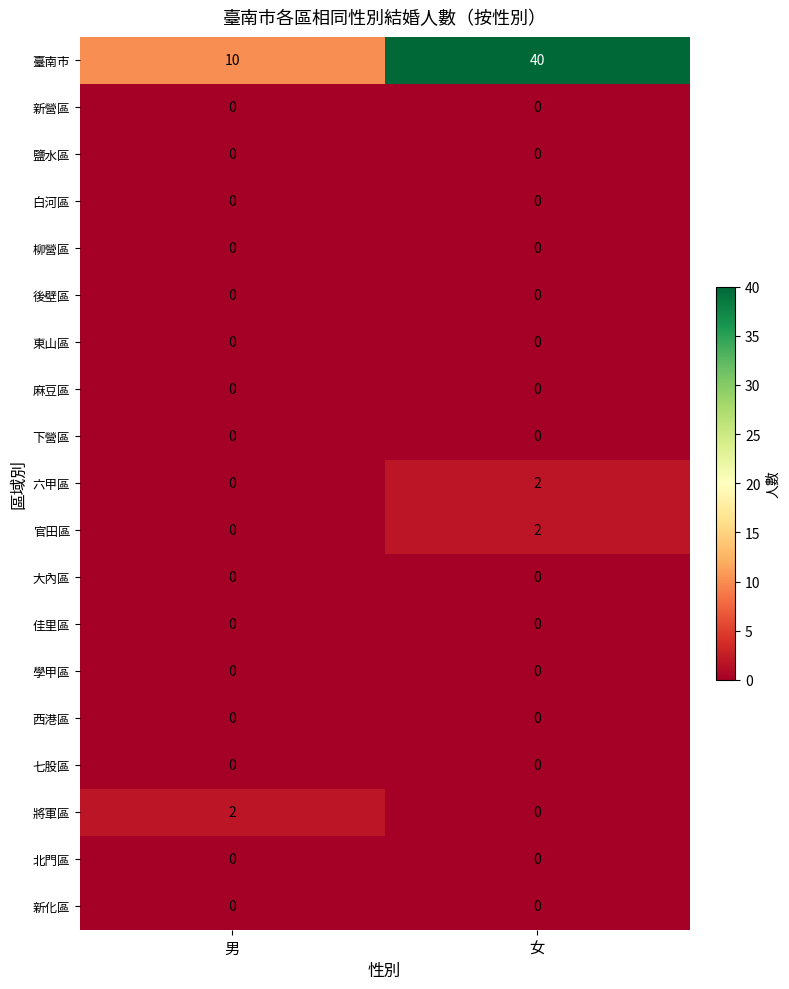

Which series has the widest spread of values?

臺南市